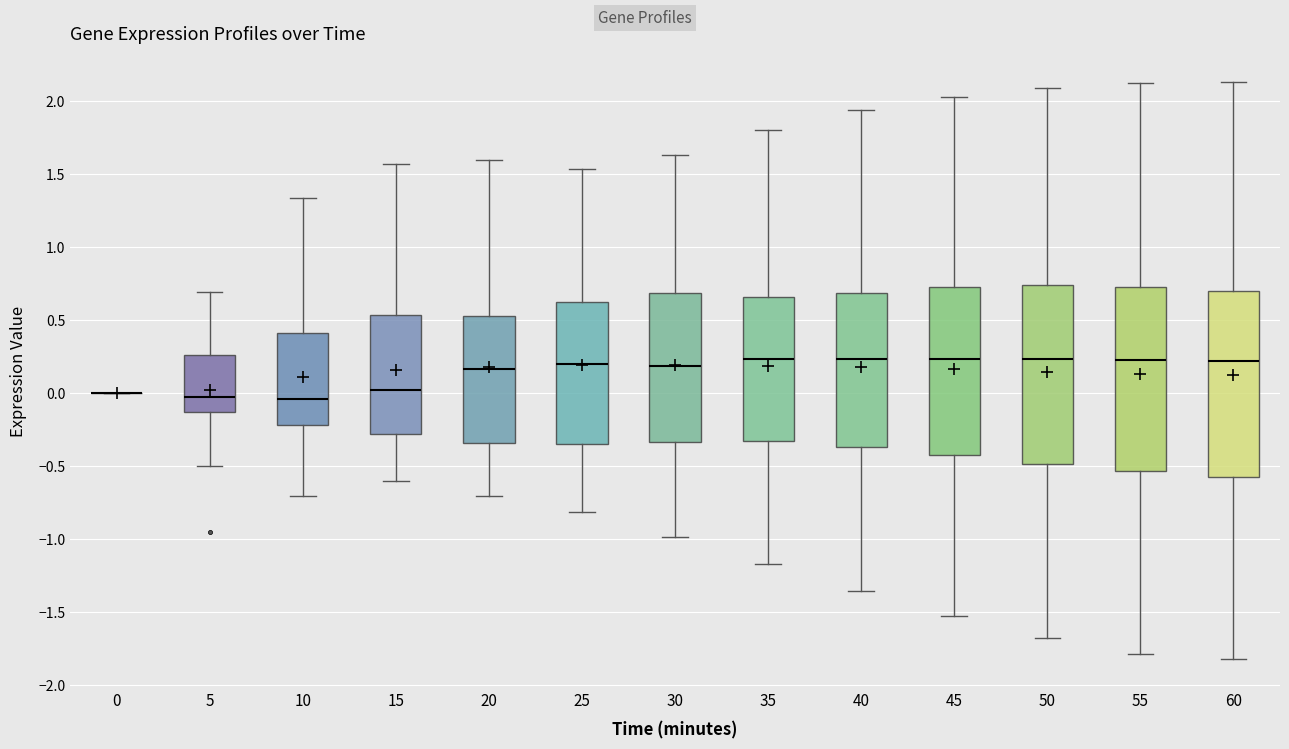

Where does the upper whisker of the box at x = 10 end on the y-axis? The values are not printed on the chart, so give them approximately, as read against the axis.

1.35